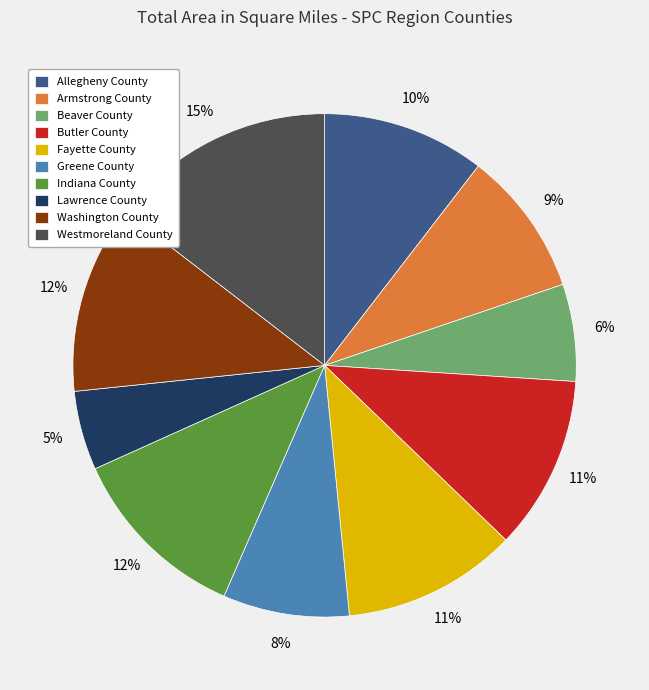

To the nearest percent, what is the combined percentage of Greene County and Beaver County?

14%